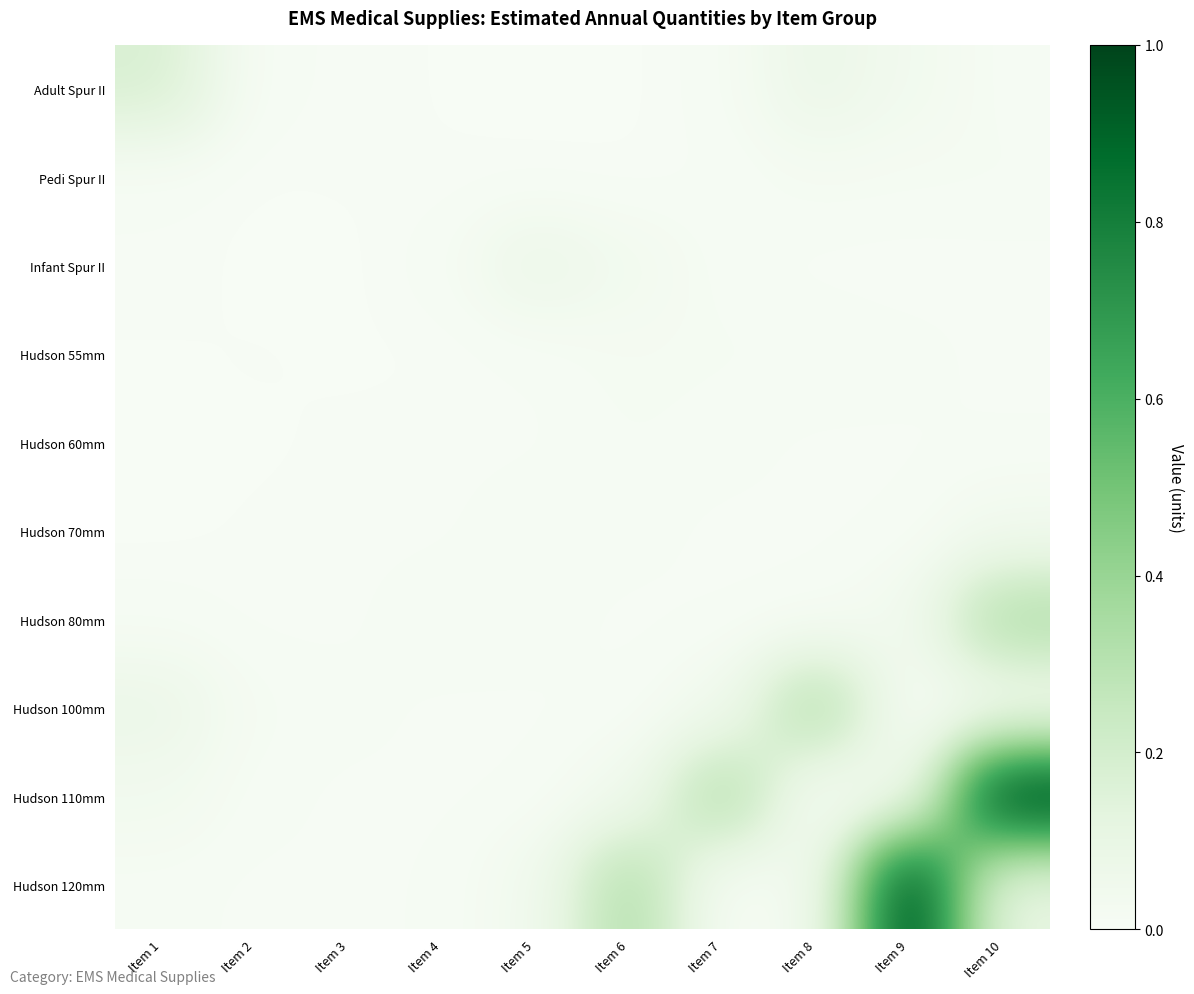

What is the spread (max minus min) of values at Item 1?

0.2